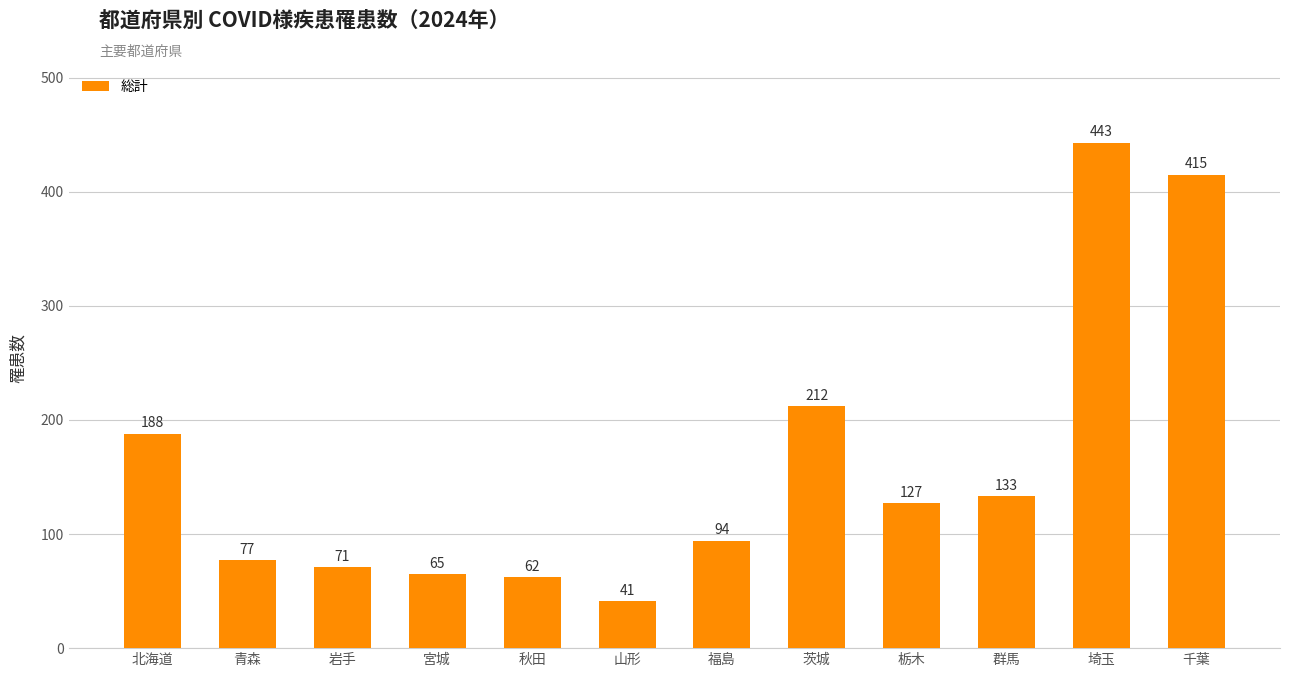

What is the difference between the values at 北海道 and 群馬?

55